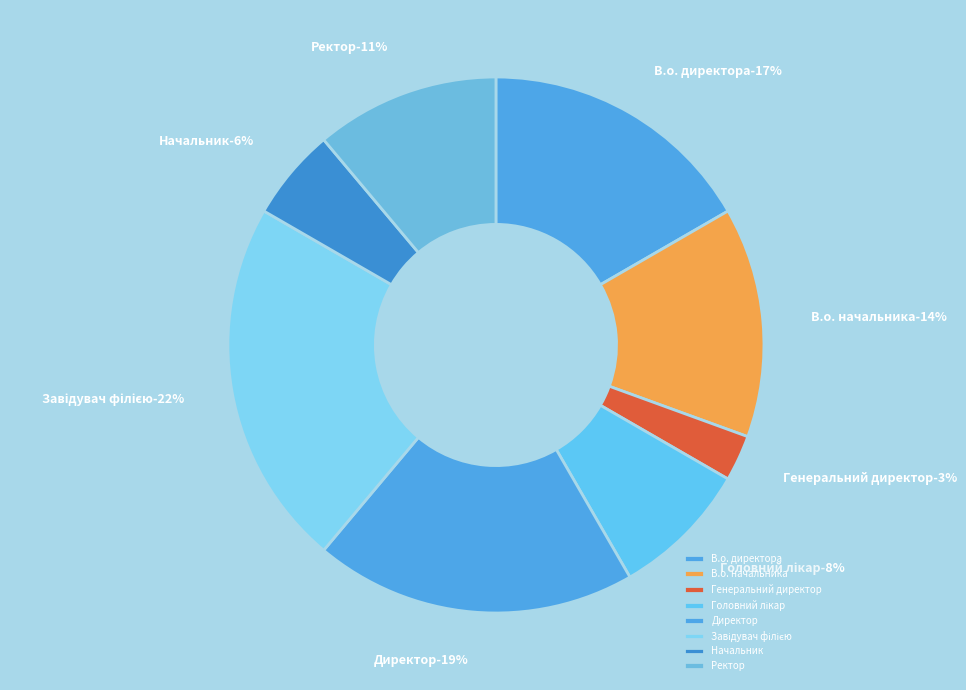

What percentage is the В.о. директора slice, to the nearest percent?

17%